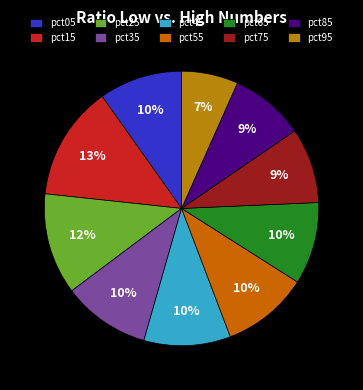

To the nearest percent, what is the average slice percentage?

10%